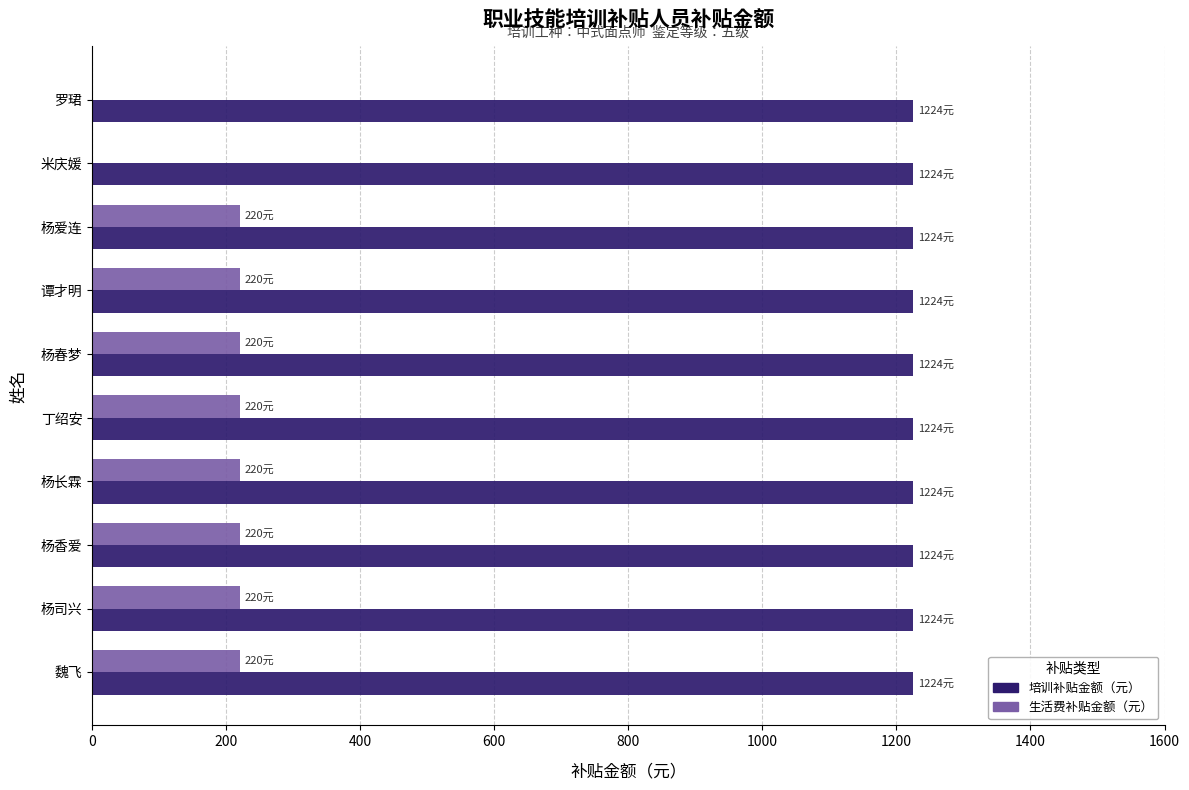

The value of 培训补贴金额（元） at 杨春梦 is 807. True or false?

False